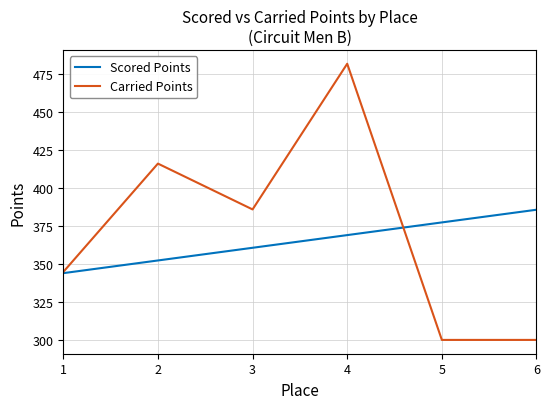

What is the sum of all Carried Points values?

2227.7